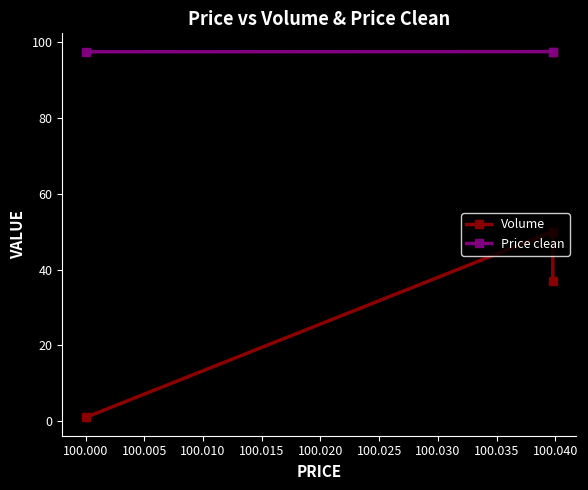

The Price clean series shows 150.1 at 100.000. True or false?

False